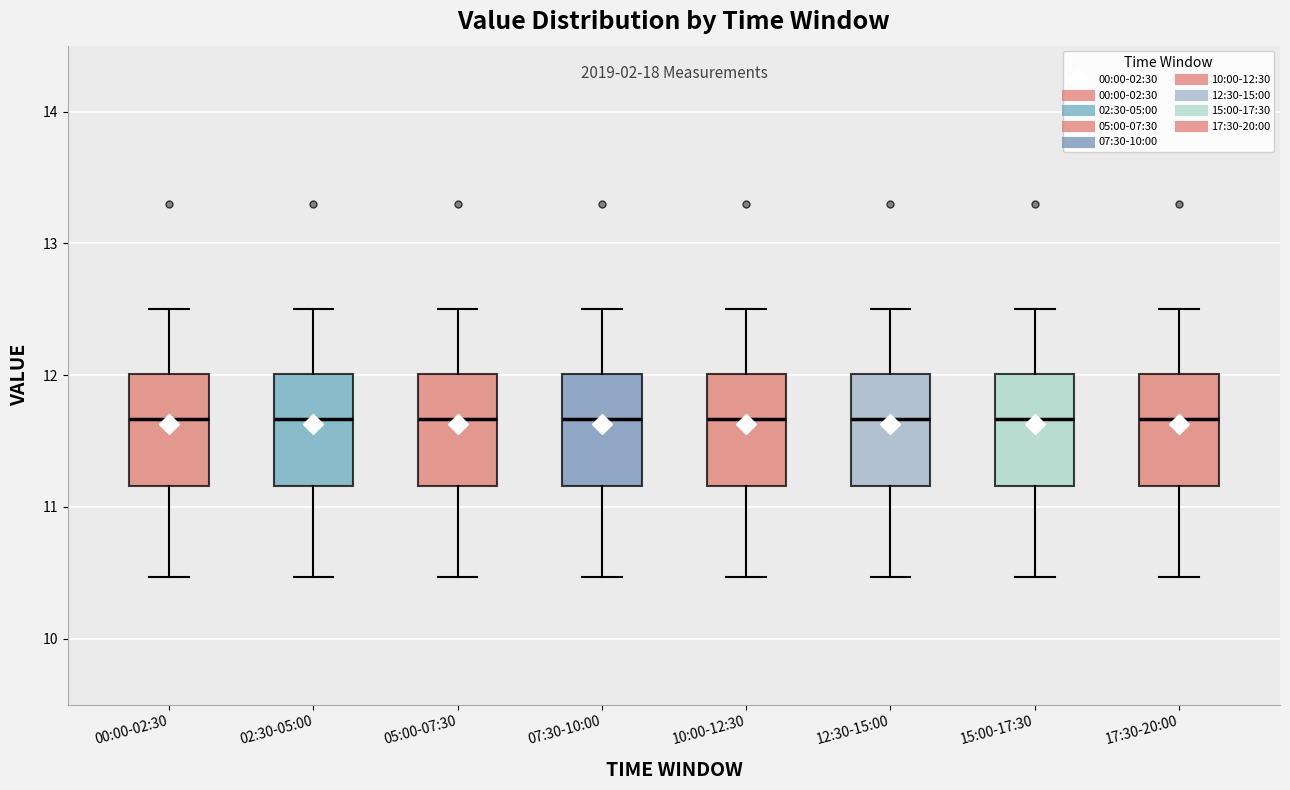

Reading left to right, read every box against the y-axis: the position of its median line, the range the box covers, and the ends of its whiskers. The values are not printed on the chart, so give them approximately, as read against the axis.

00:00-02:30: median 11.7, box 11.2 to 12.0, whiskers 10.5 to 12.5
02:30-05:00: median 11.7, box 11.2 to 12.0, whiskers 10.5 to 12.5
05:00-07:30: median 11.7, box 11.2 to 12.0, whiskers 10.5 to 12.5
07:30-10:00: median 11.7, box 11.2 to 12.0, whiskers 10.5 to 12.5
10:00-12:30: median 11.7, box 11.2 to 12.0, whiskers 10.5 to 12.5
12:30-15:00: median 11.7, box 11.2 to 12.0, whiskers 10.5 to 12.5
15:00-17:30: median 11.7, box 11.2 to 12.0, whiskers 10.5 to 12.5
17:30-20:00: median 11.7, box 11.2 to 12.0, whiskers 10.5 to 12.5